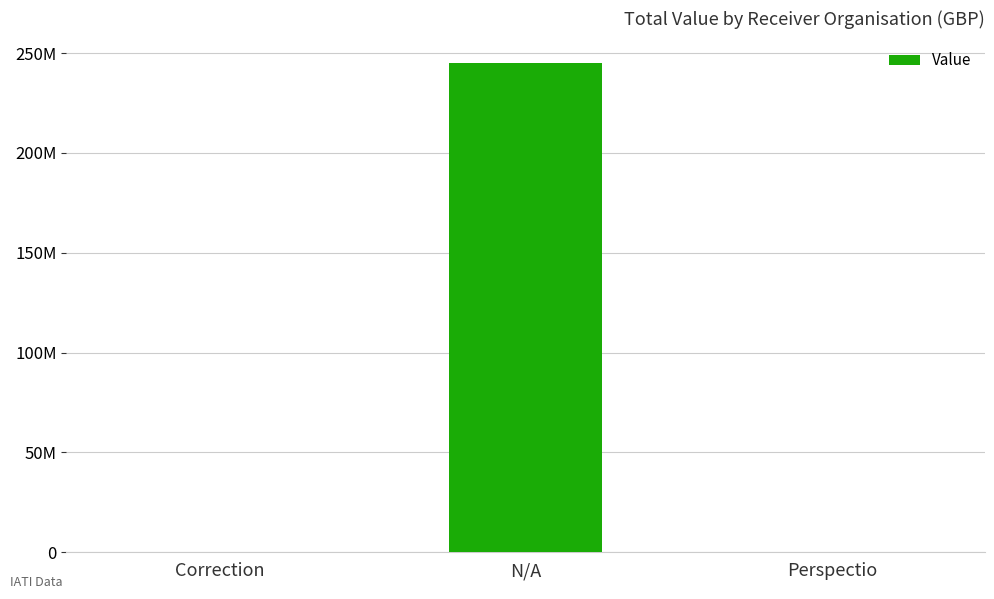

Read the value at Correction.

2263